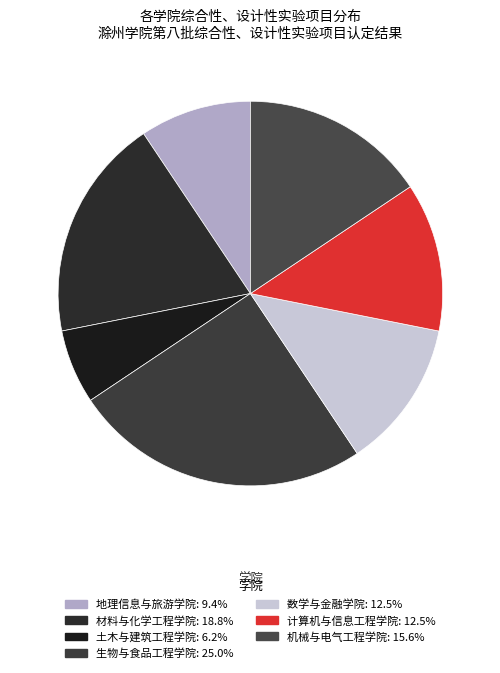

What percentage is the 材料与化学工程学院 slice, to the nearest percent?

19%